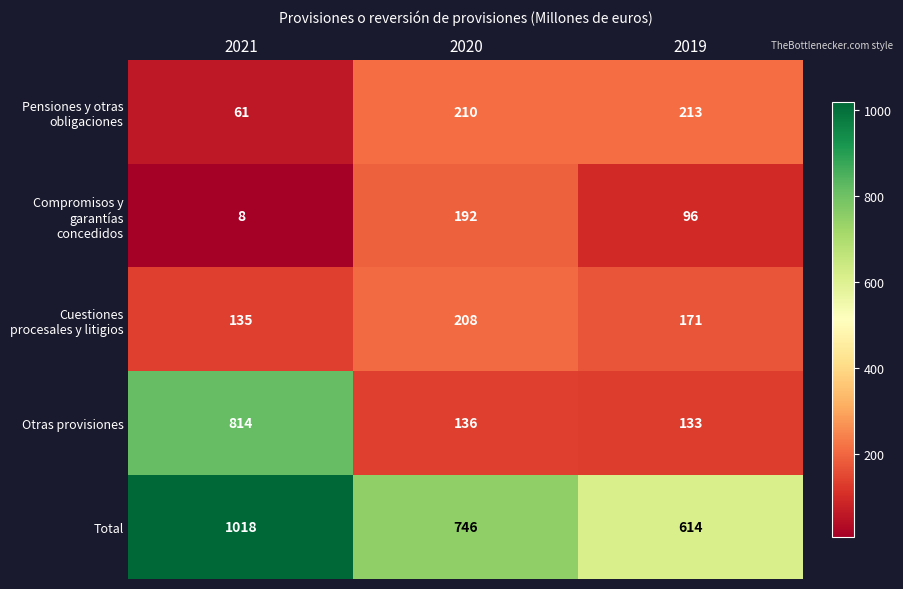

Reading right to left, extract all data points from this chart.

Pensiones y otras obligaciones: 2019=213	2020=210	2021=61
Compromisos y garantías concedidos: 2019=96	2020=192	2021=8
Cuestiones procesales y litigios: 2019=171	2020=208	2021=135
Otras provisiones: 2019=133	2020=136	2021=814
Total: 2019=614	2020=746	2021=1018